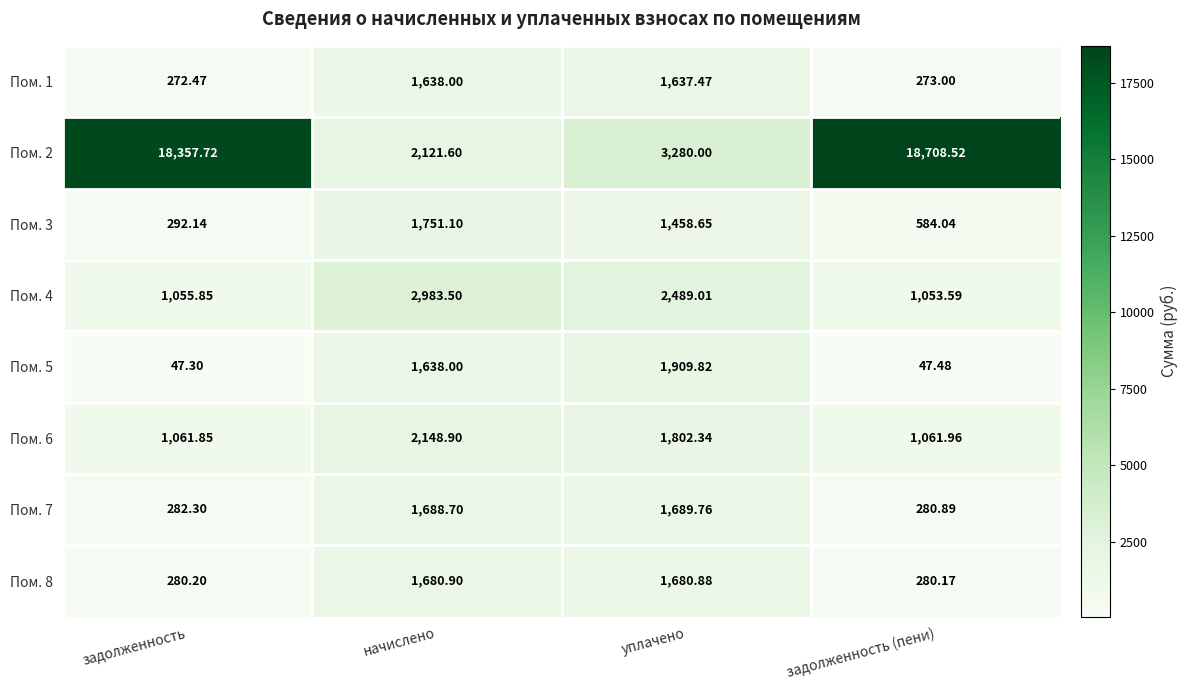

At which label does Пом. 2 first exceed 18357?

задолженность